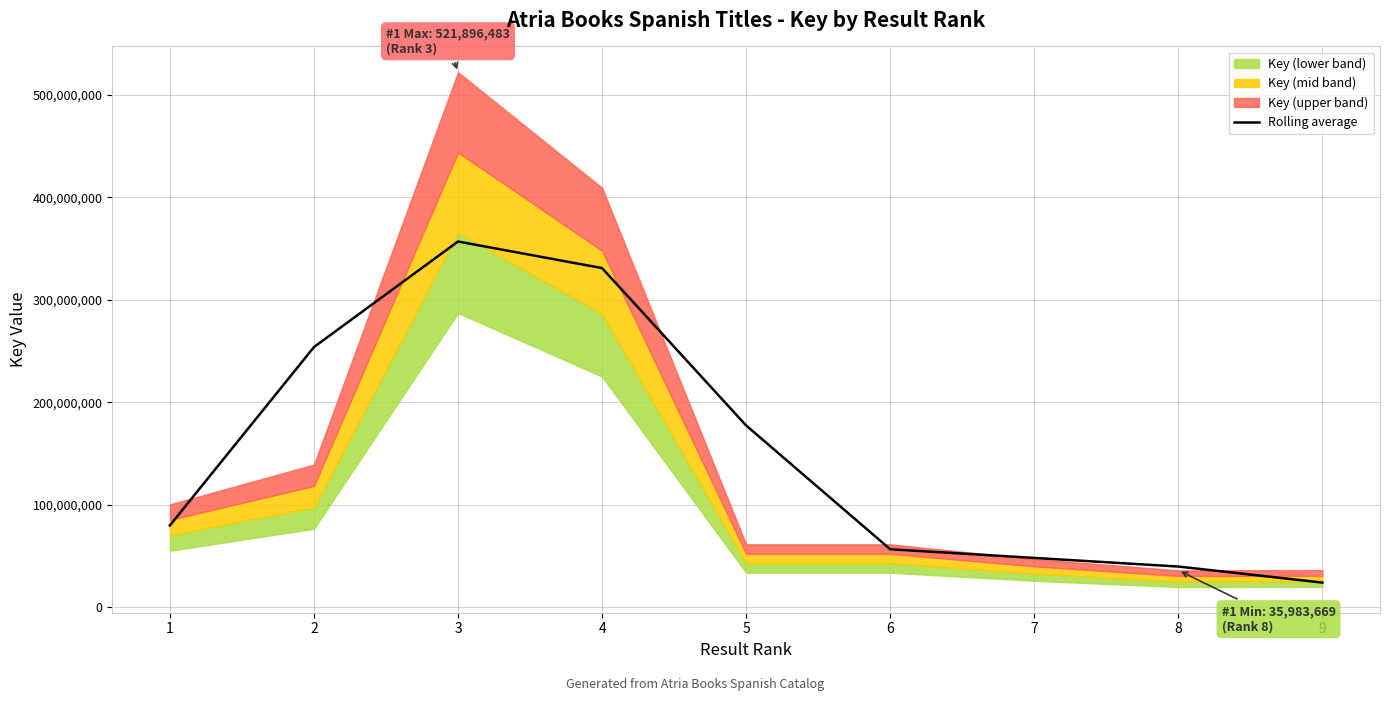

Approximately how many times larger is the value at 2 compared to 6?

4.5